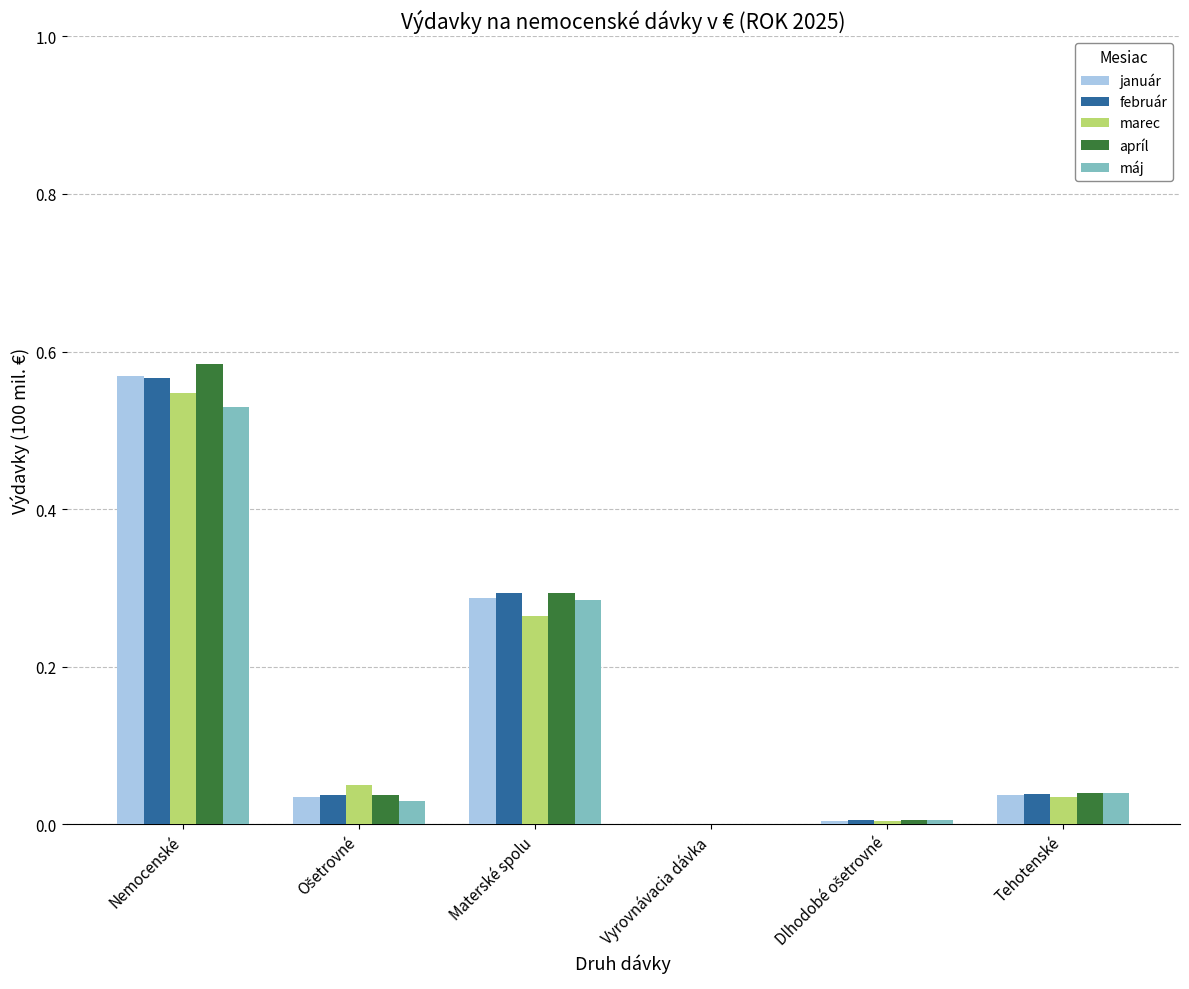

How many data points does each series have?

6